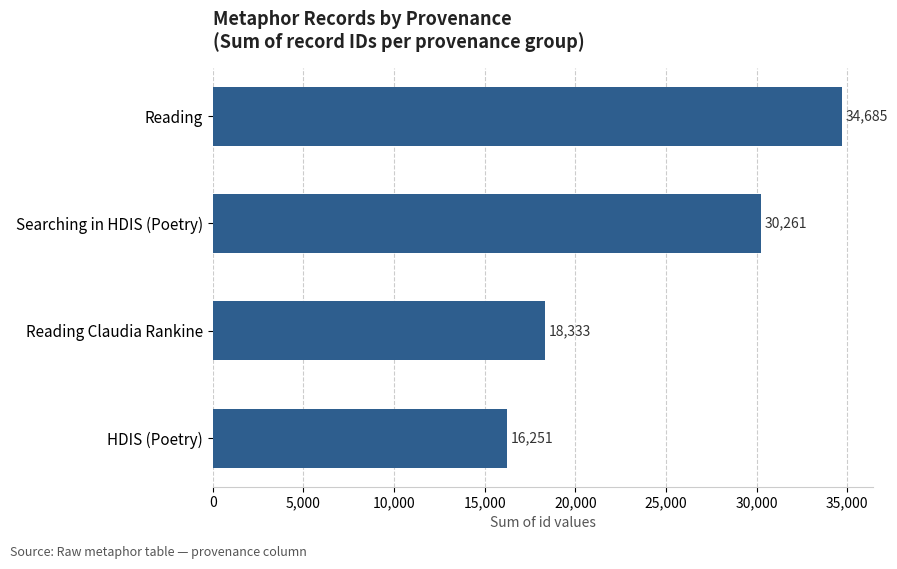

What is the smallest value displayed?

16251